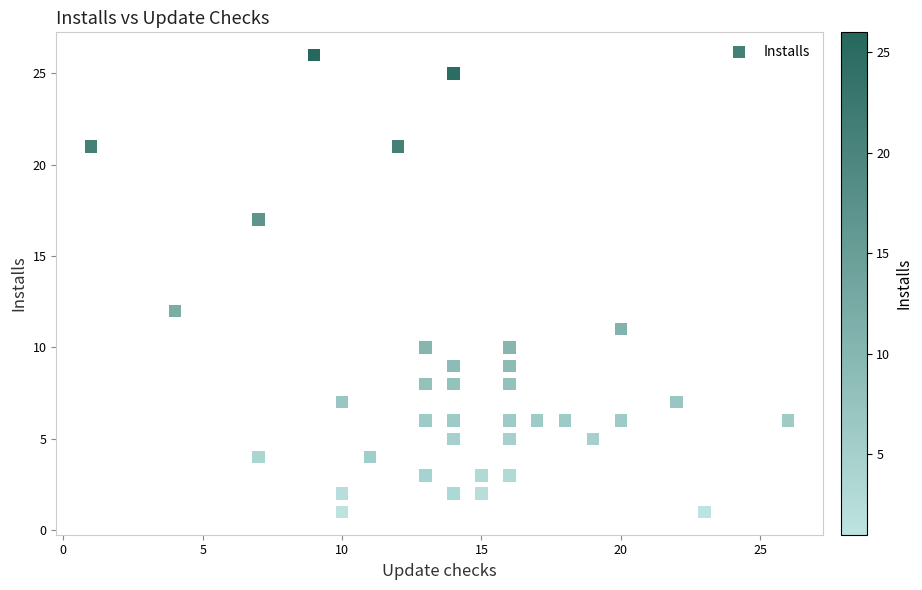

What Y value in the scatter plot is closest to 13?

12